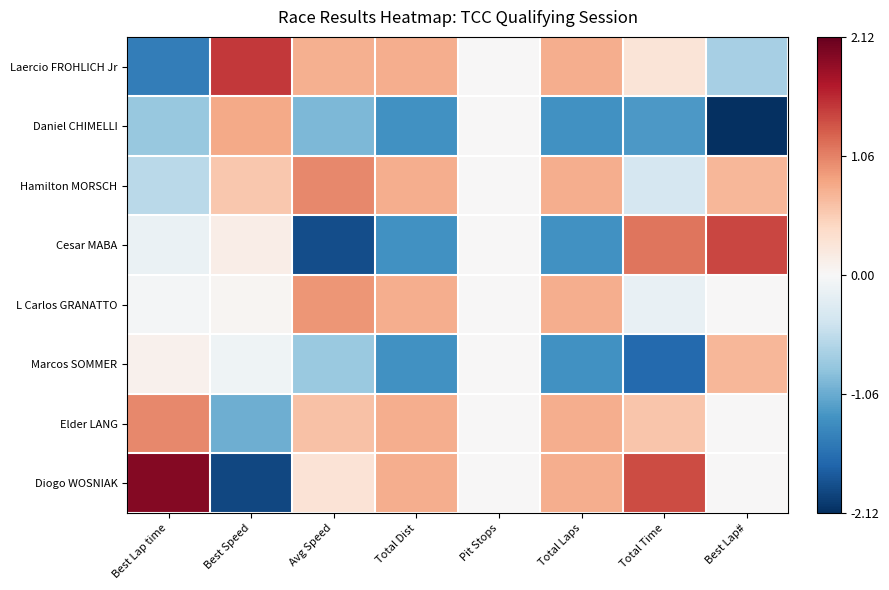

Between Best Speed and Pit Stops, which is larger?

Best Speed